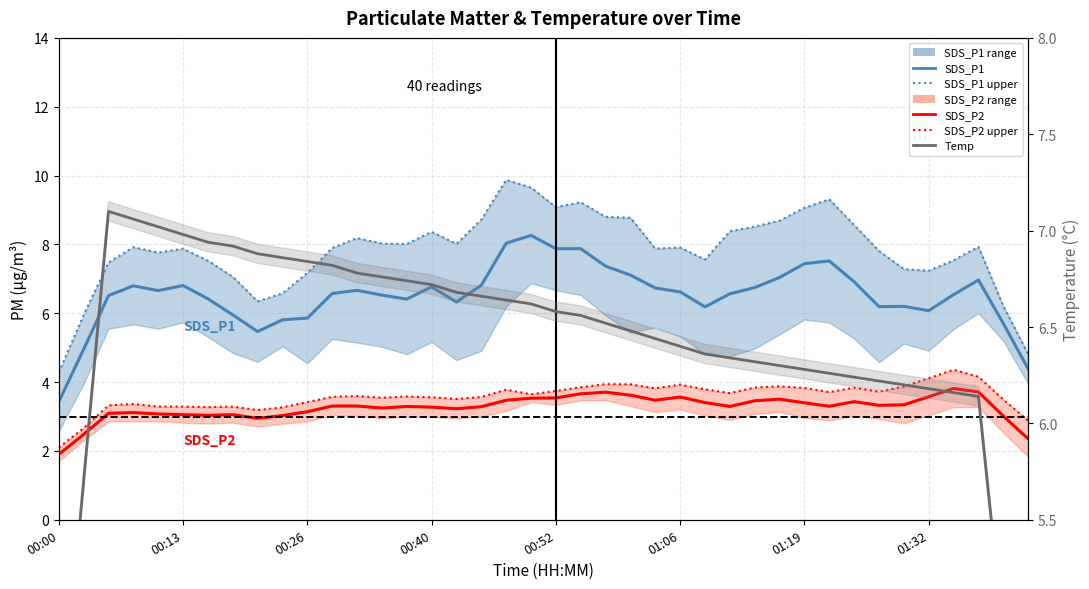

True or false: SDS_P2 and SDS_P1 upper intersect in this chart.

False